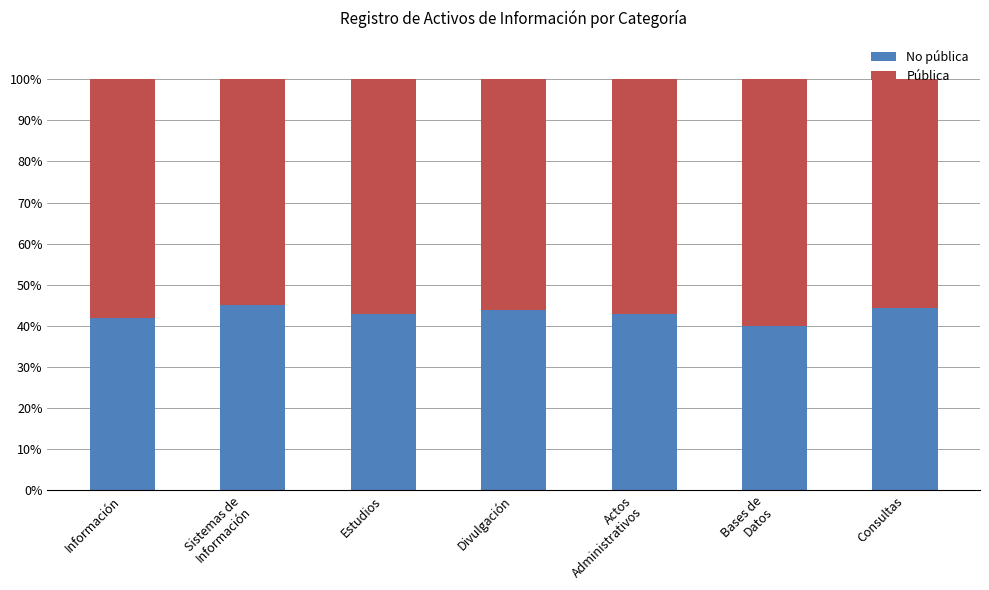

How many bars are there in total?

7